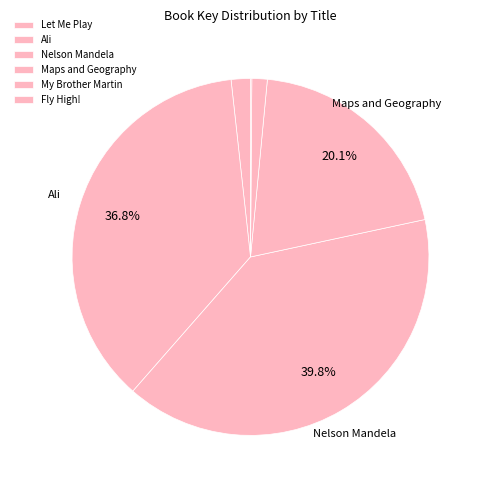

Count the number of slices in the pie.

6